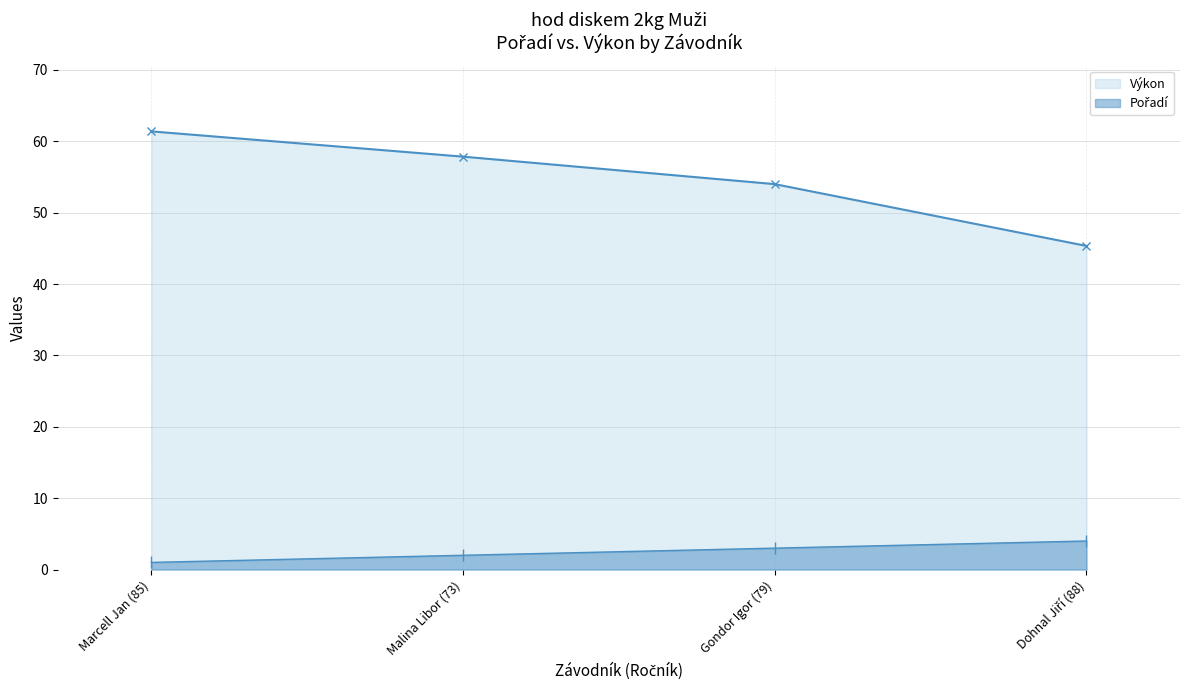

Which series has the largest total across all categories?

Výkon